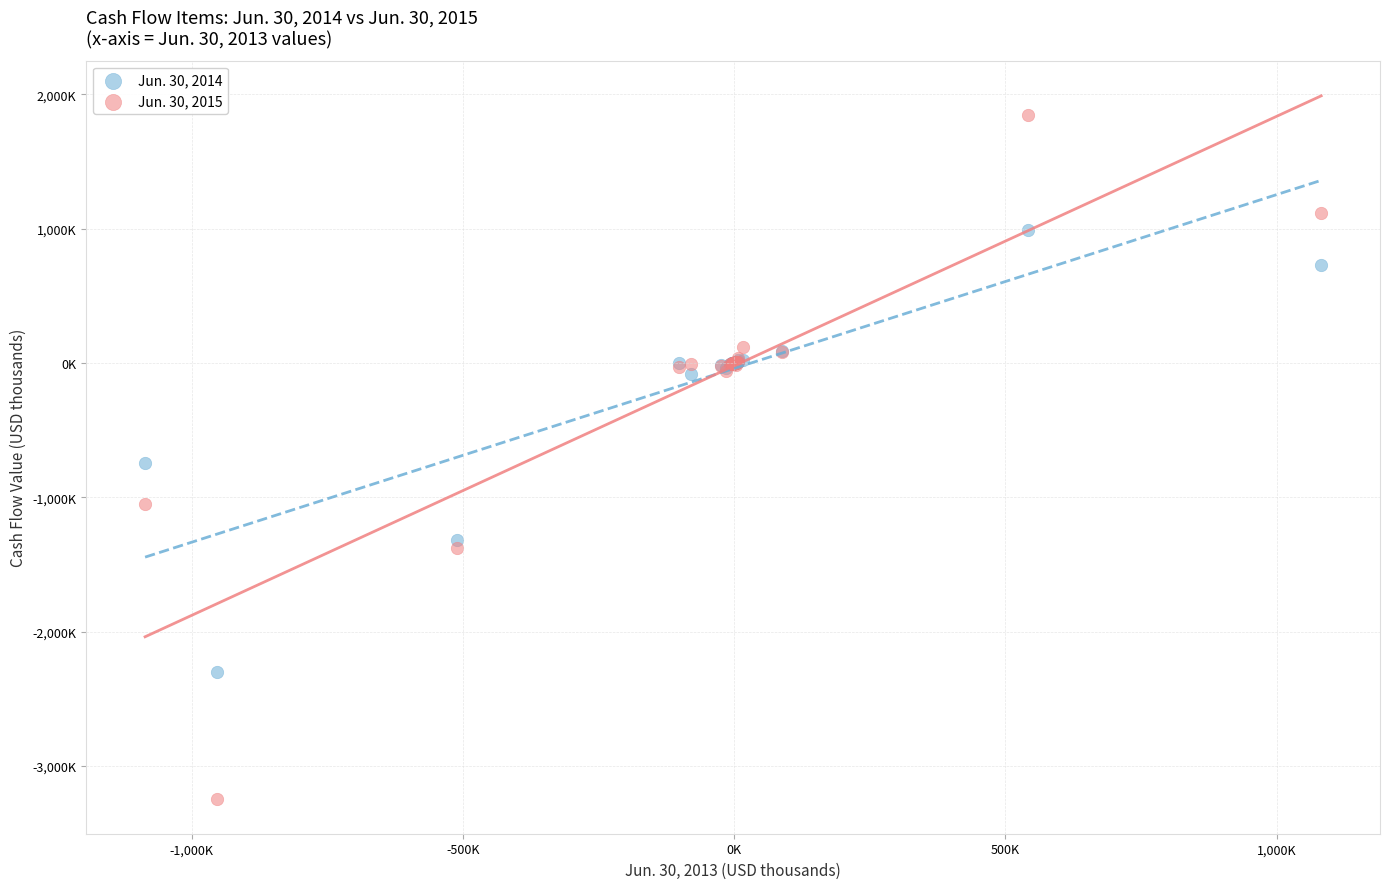

Which series reaches the maximum Y coordinate?

Jun. 30, 2015